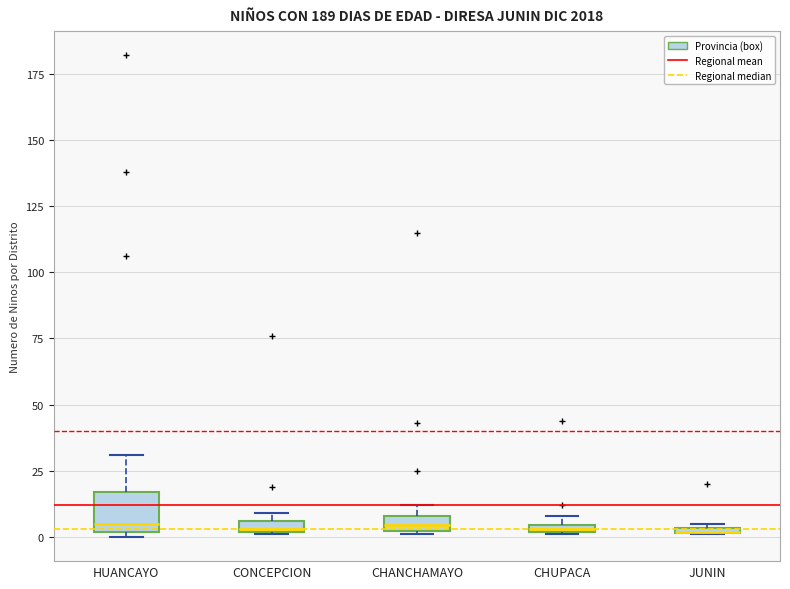

Where is the upper edge of the box for CONCEPCION on the y-axis? The values are not printed on the chart, so give them approximately, as read against the axis.

5